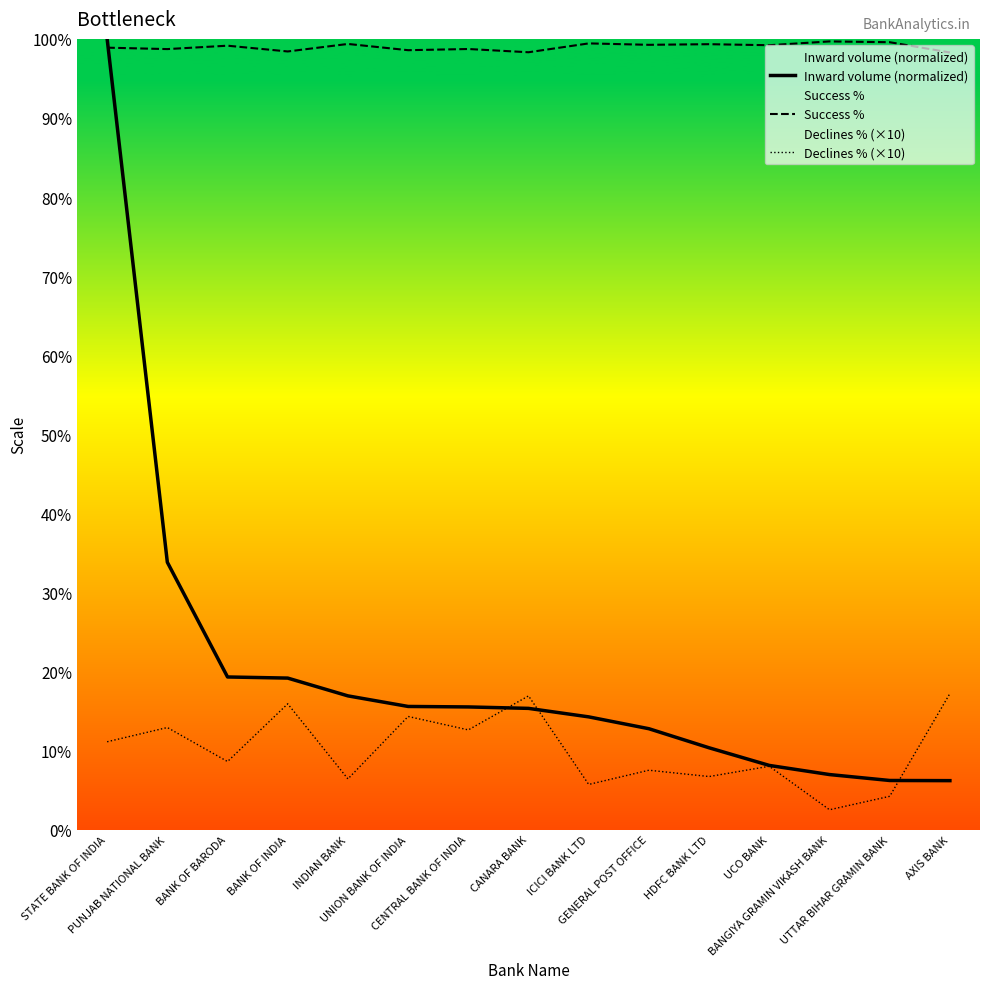

The Declines % (×10) series shows 21.8 at CENTRAL BANK OF INDIA. True or false?

False